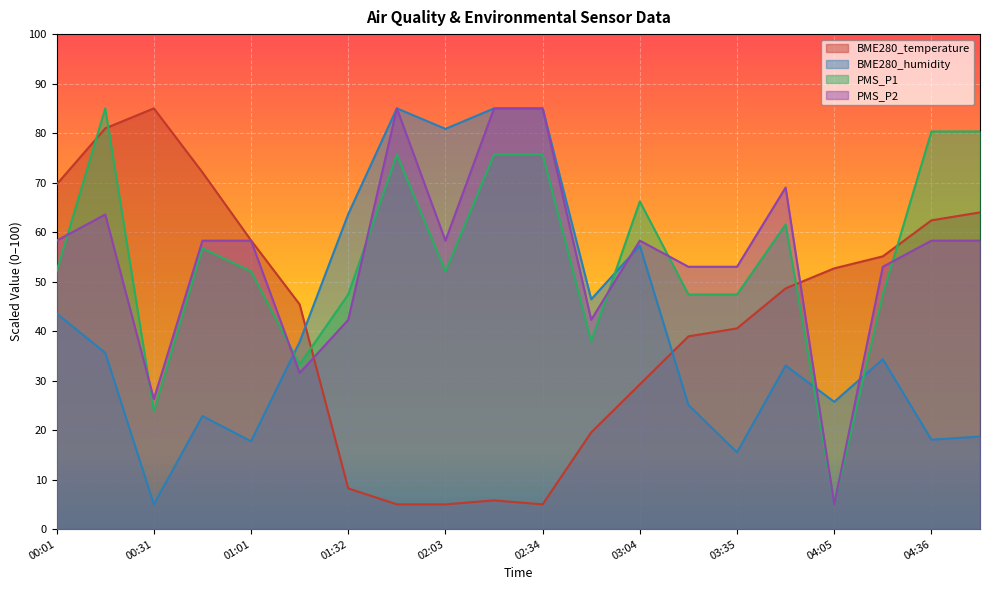

What is the maximum value for BME280_humidity?

85.0